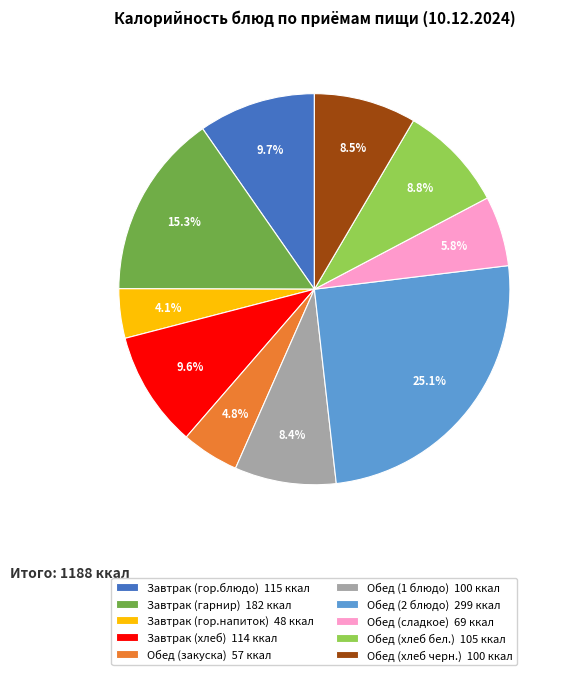

How much of the chart is everything except Обед (1 блюдо)?

91.6%